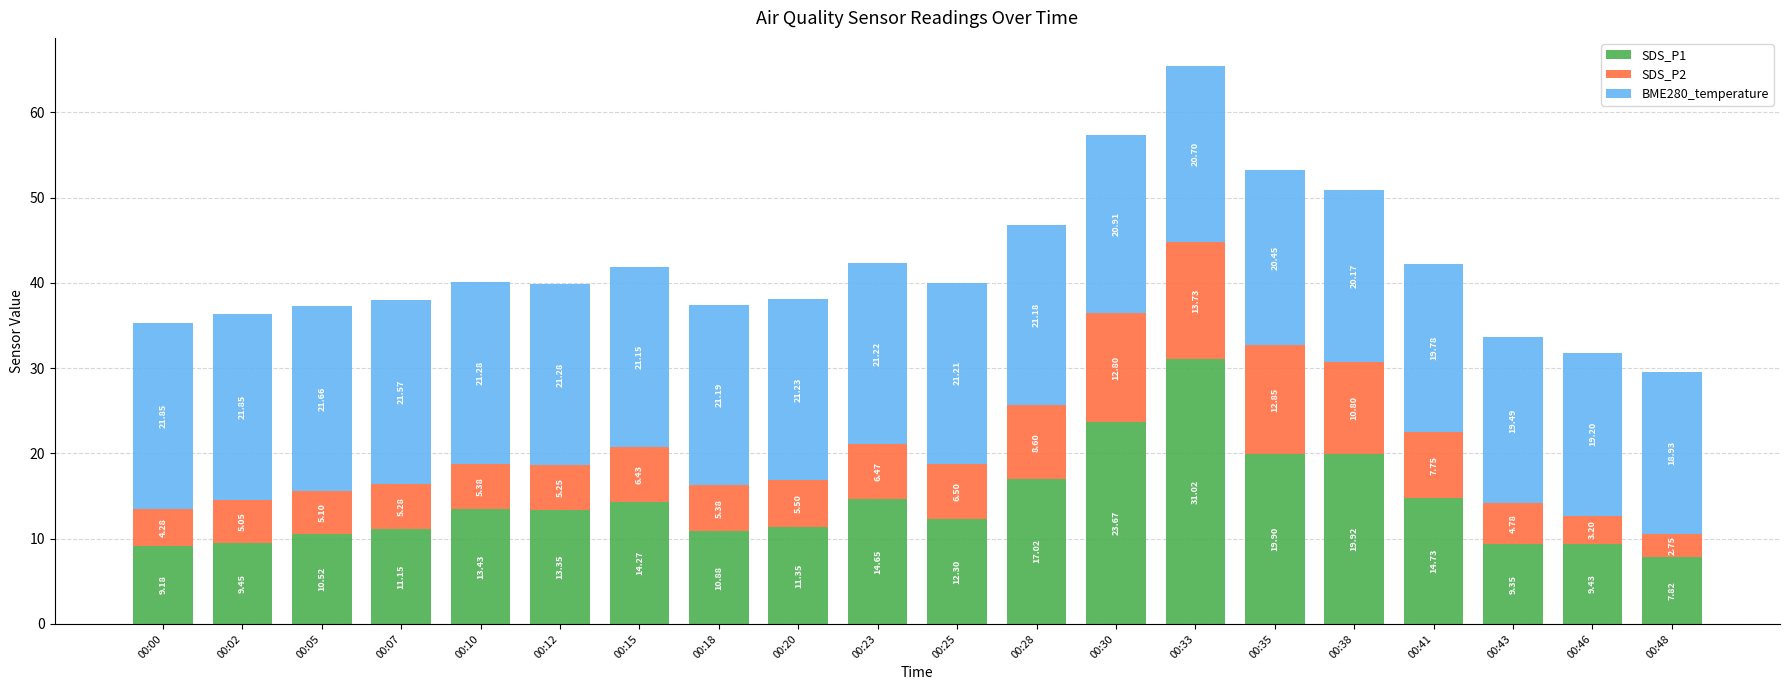

What are all the series names shown in the legend?

SDS_P1, SDS_P2, BME280_temperature